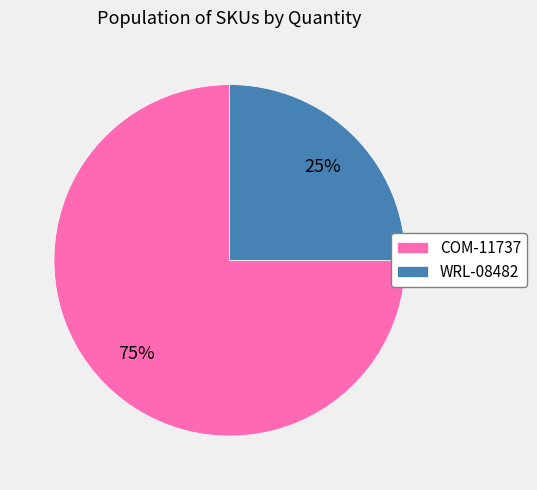

Do COM-11737 and WRL-08482 together represent more than half of the pie?

Yes